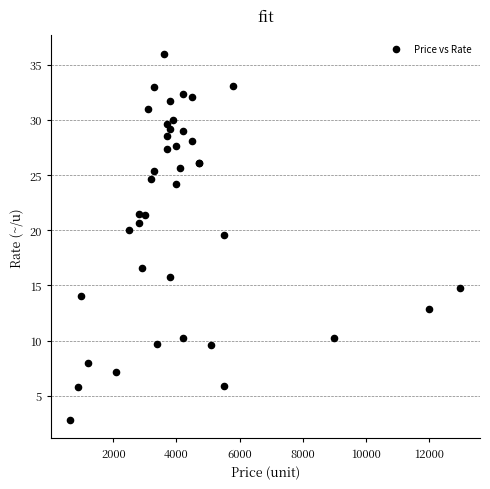

What Y value in the scatter plot is closest to 19?

19.6